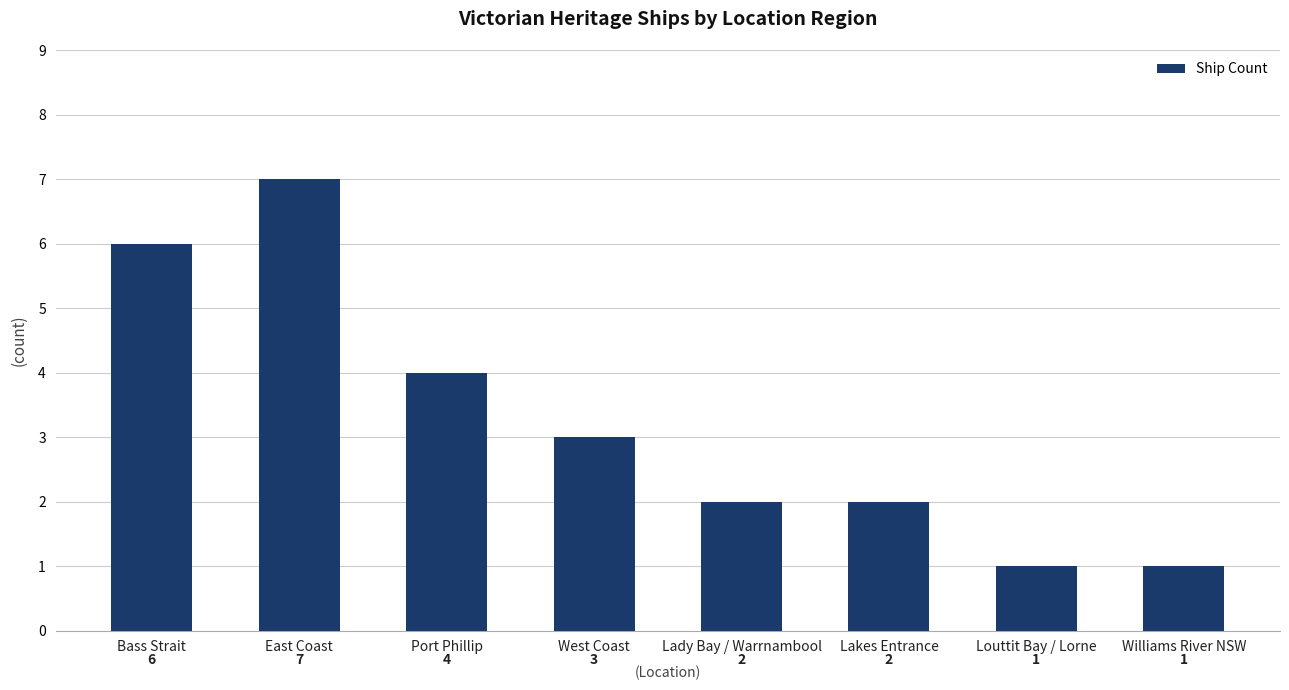

What is the value of the 6th bar from the left?

2